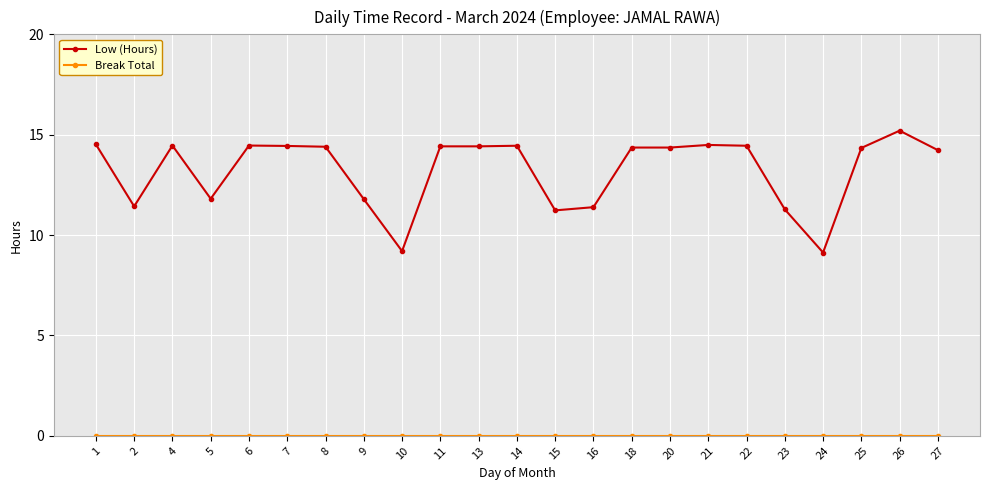

What is the sum of all Low (Hours) values?

304.3